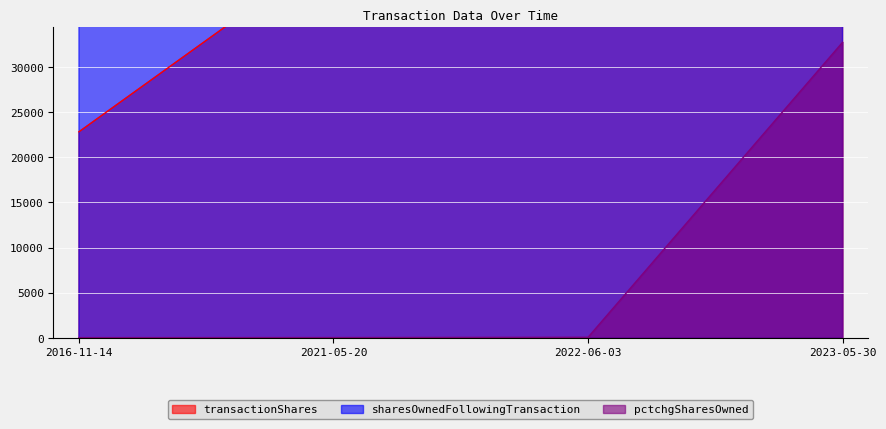

Rank the series by their average value, from lowest to highest.

pctchgSharesOwned, transactionShares, sharesOwnedFollowingTransaction